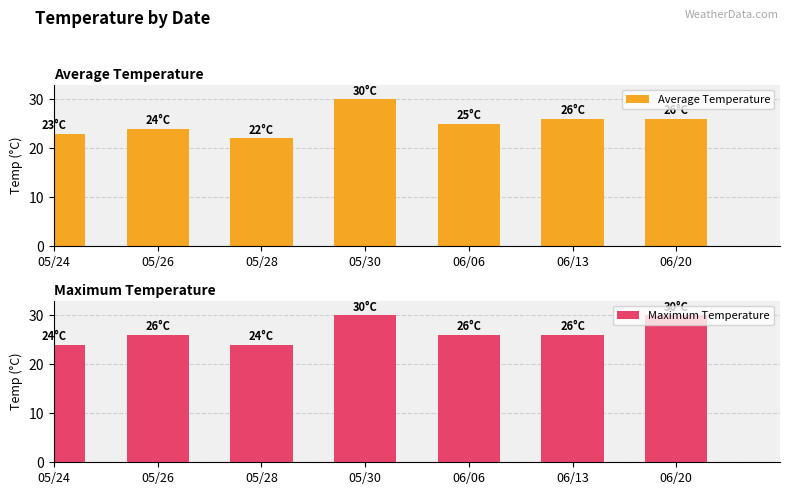

What is the label of the 3rd bar from the right?

06/06